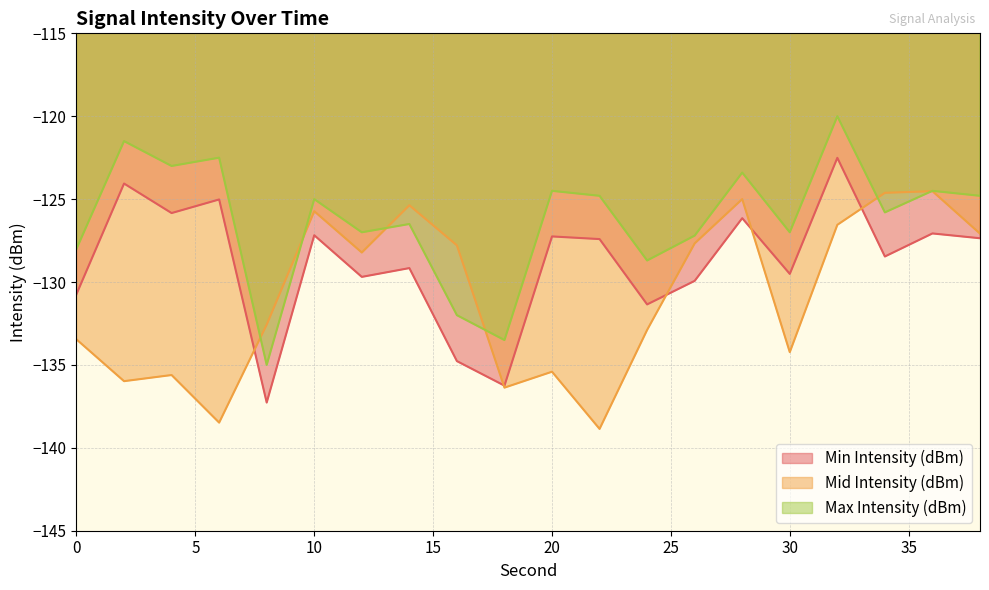

Where is the first local minimum for Min Intensity (dBm)?

4